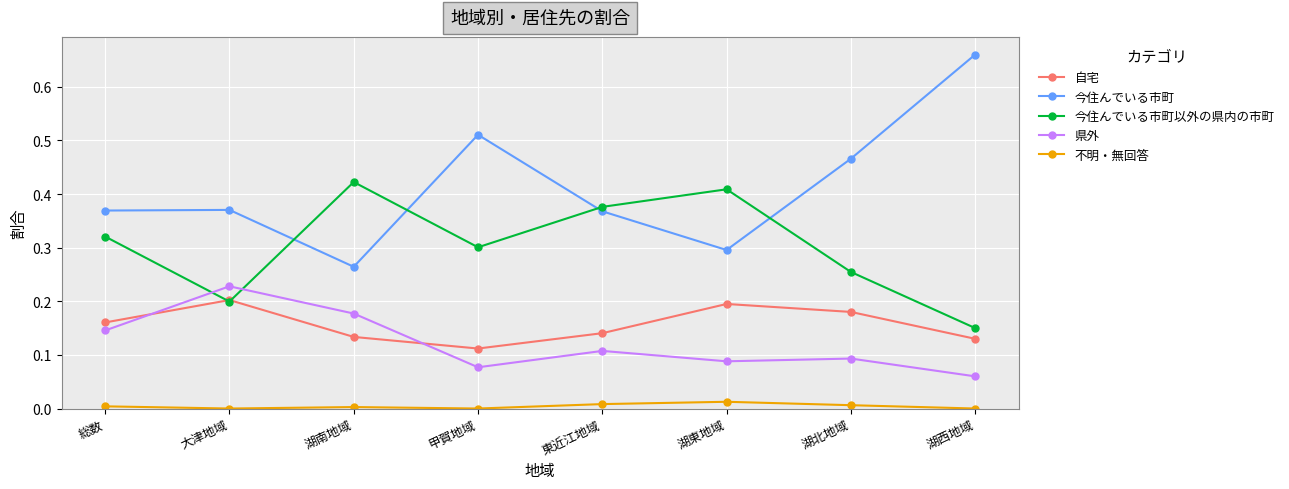

Count the number of categories in the chart.

8